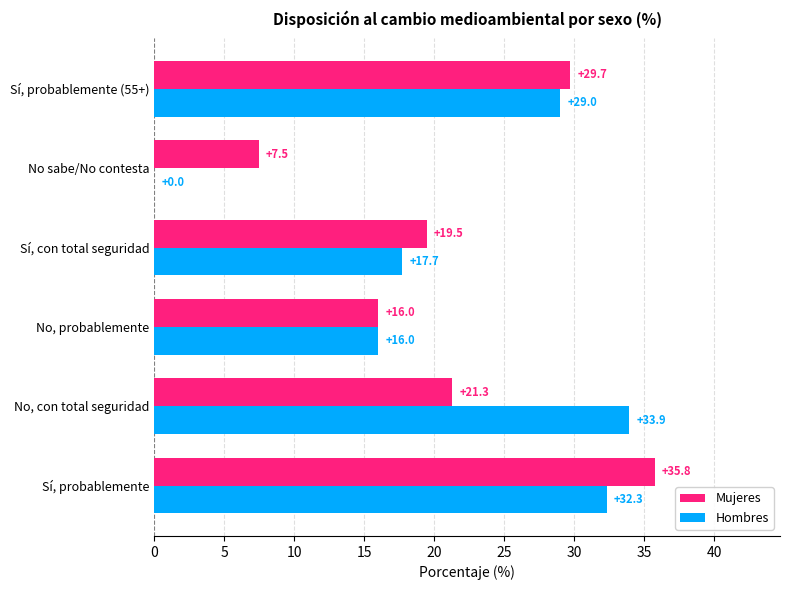

What is the approximate value of Mujeres at Sí, con total seguridad?

19.5